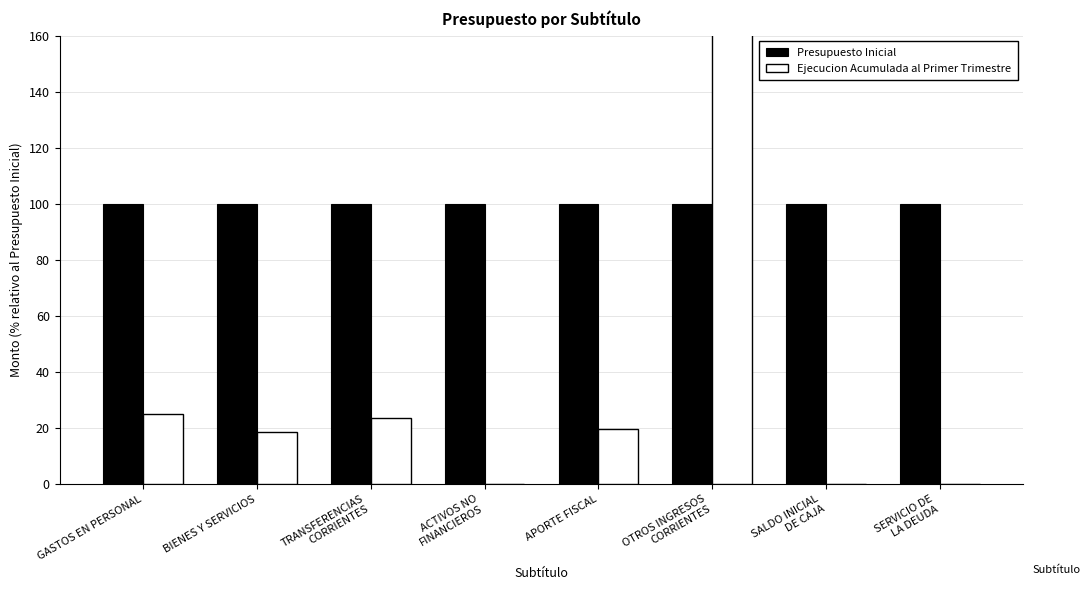

Which category has the highest value in the Presupuesto Inicial series?

GASTOS EN PERSONAL